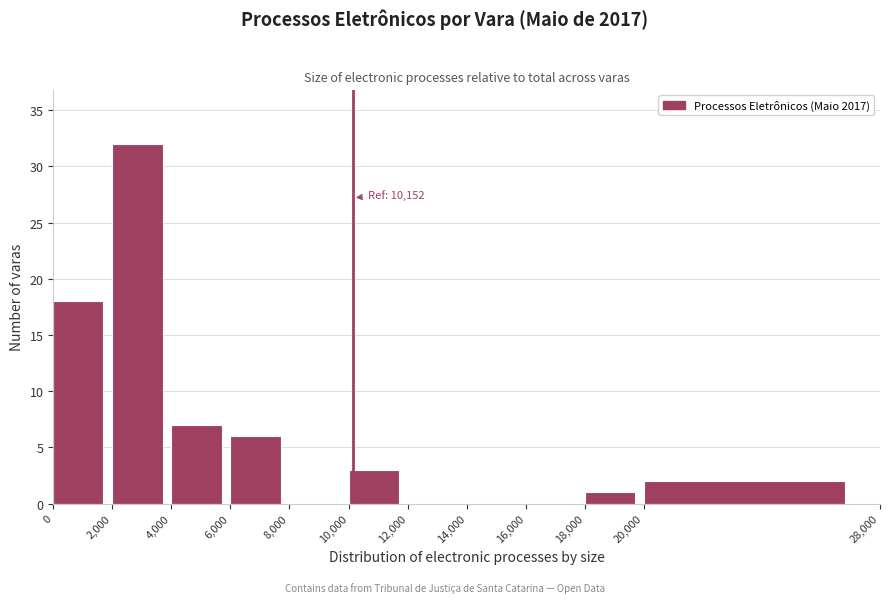

Which range on the x-axis has the tallest bar?

2,000 to 4,000